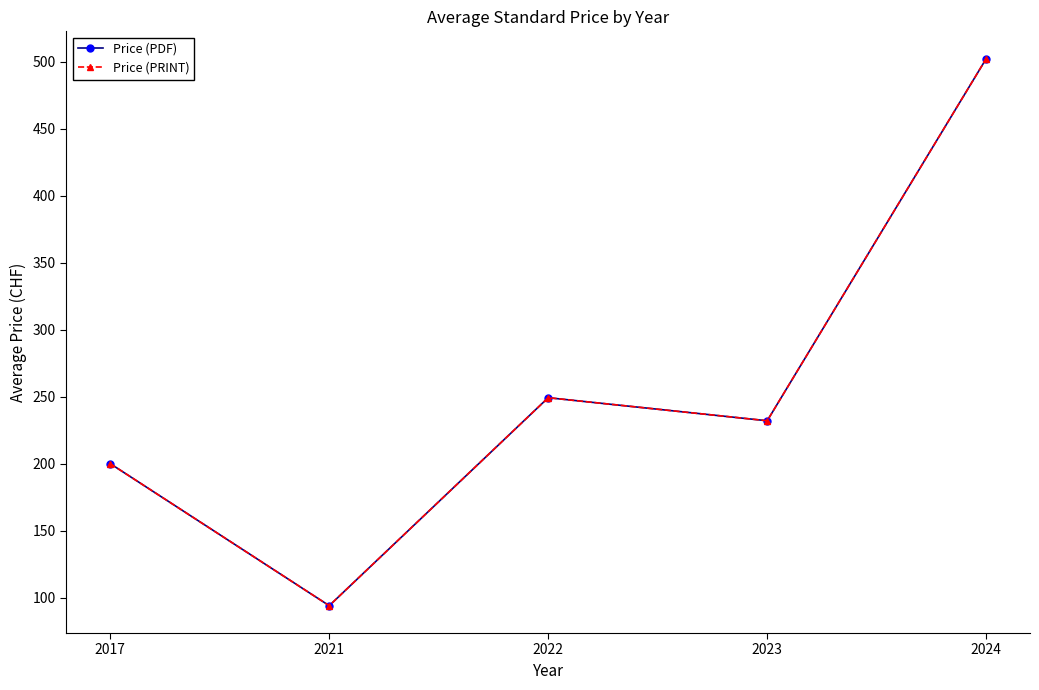

Is this an area chart (filled region under the line)?

No